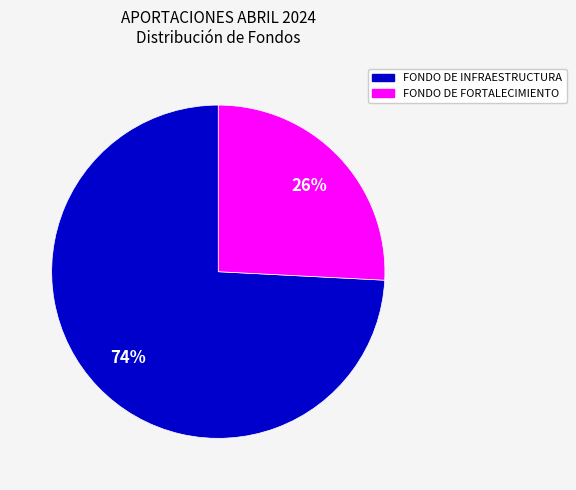

Is there any slice that represents more than half of the pie?

Yes